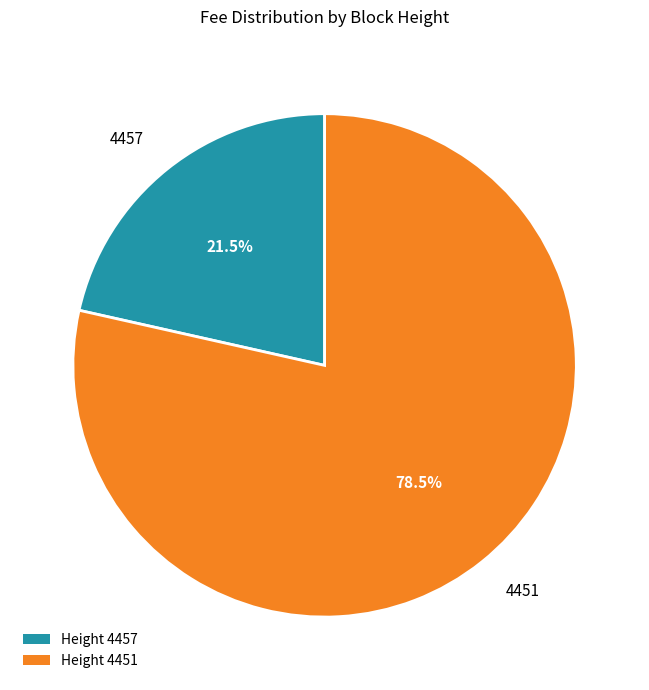

Between Height 4457 and Height 4451, which is larger?

Height 4451